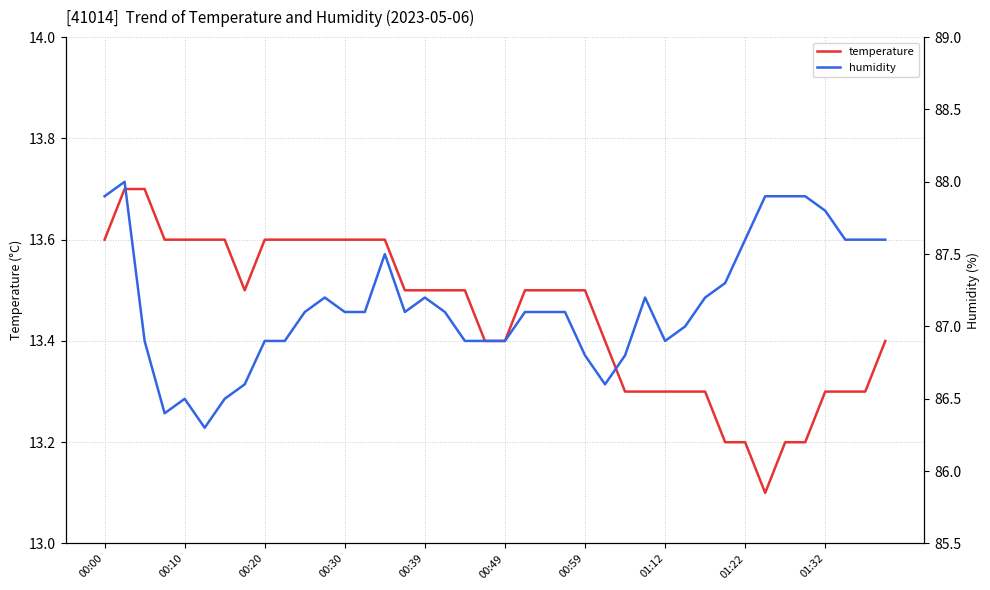

What is the lowest value of the temperature series?

13.1